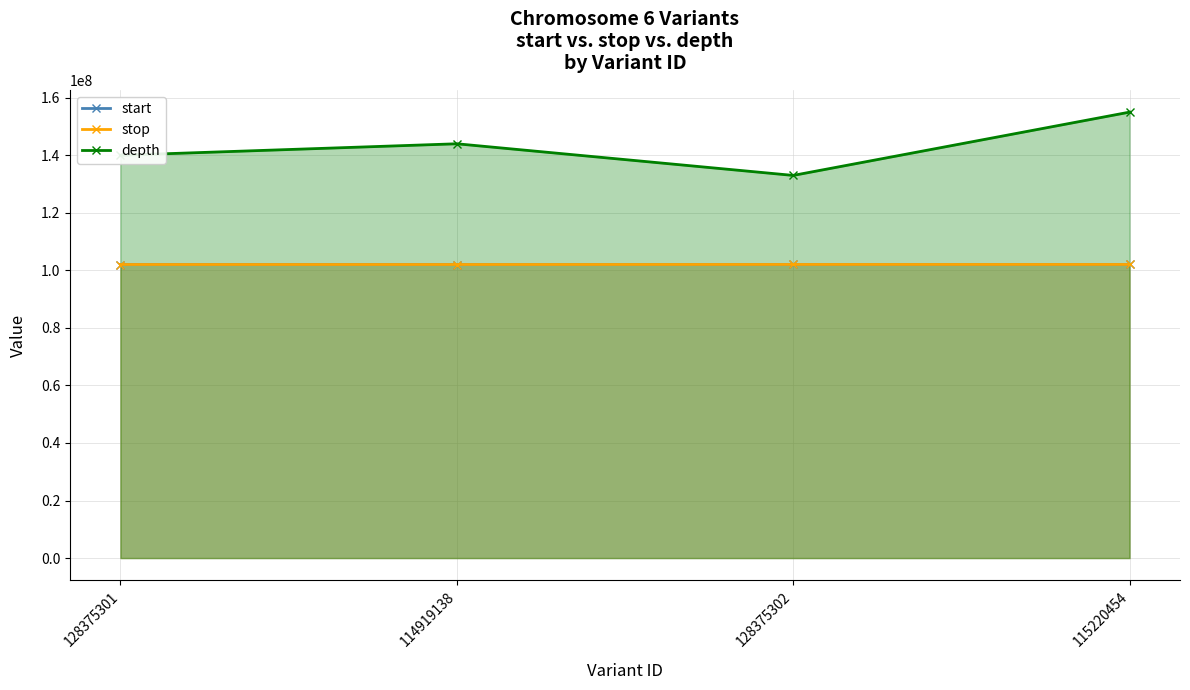

How many data points in depth are less than 144000000?

2